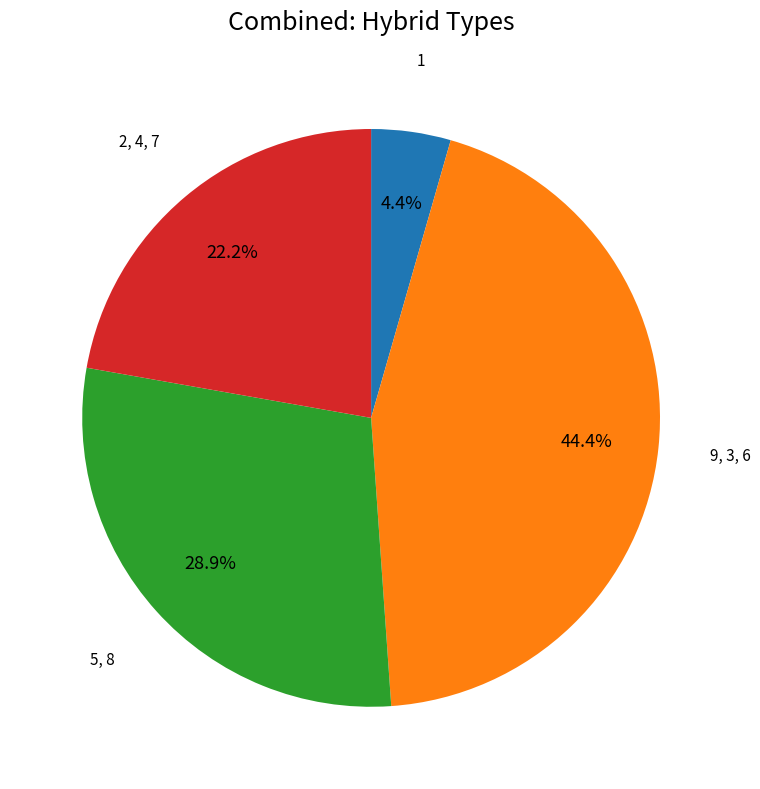

Is there any slice that represents more than half of the pie?

No